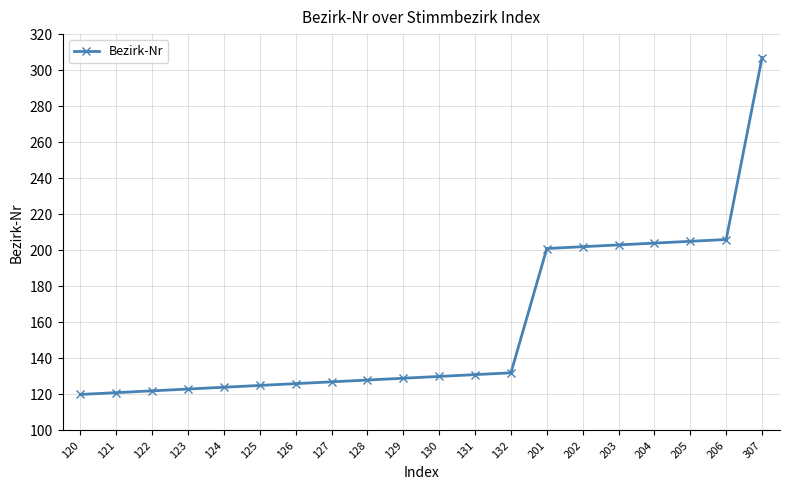

What is the sum of all values?

3166